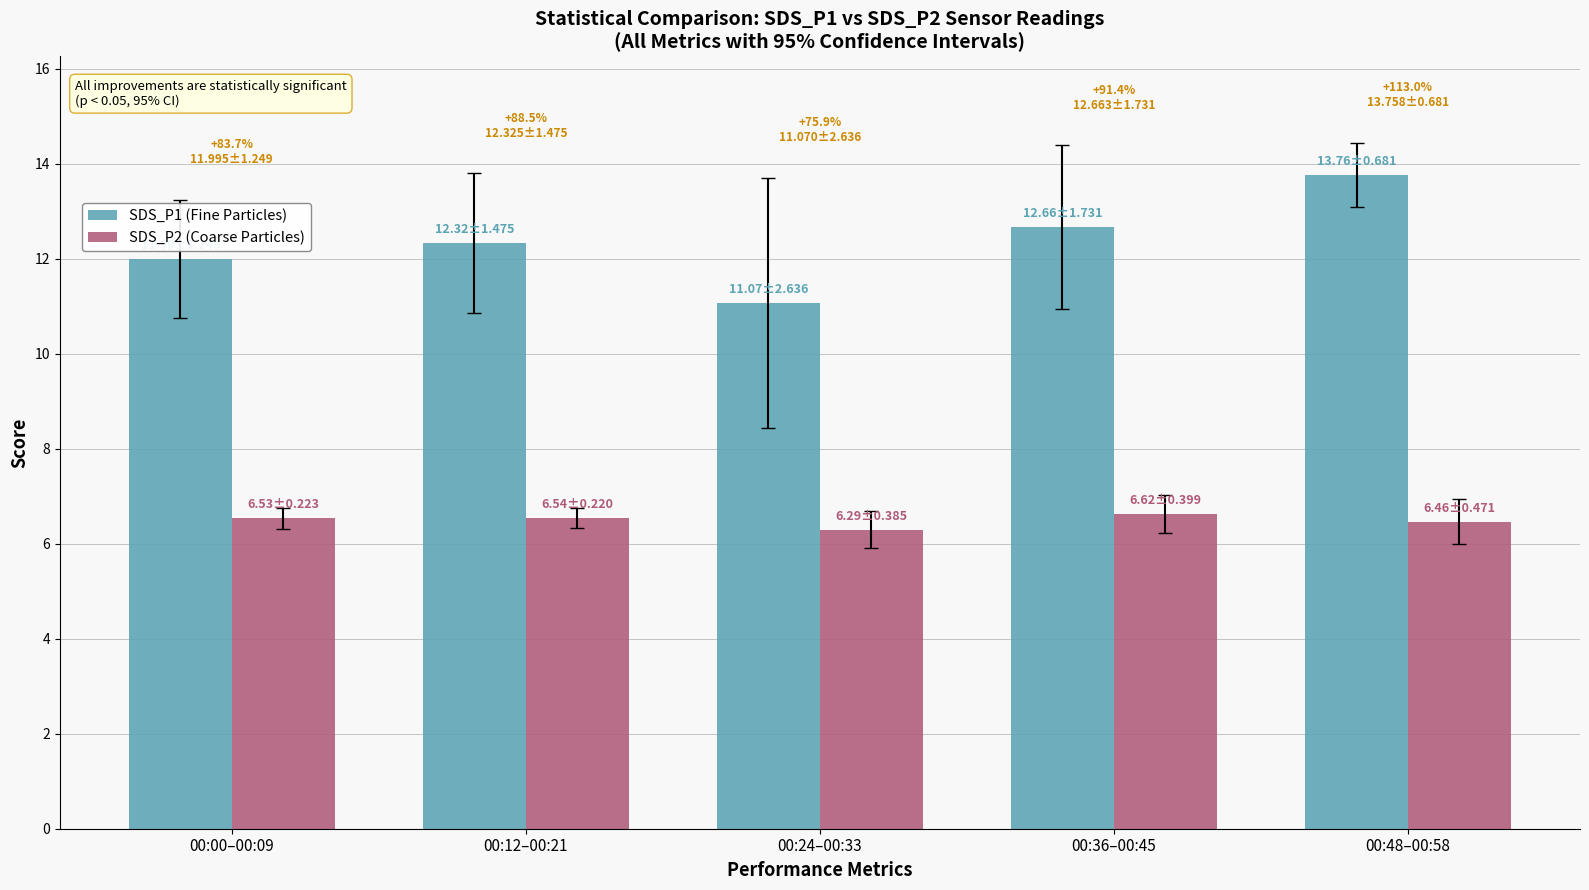

Reading left to right, what are all the values shown in this chart?

SDS_P1 (Fine Particles): 12.0	12.3	11.1	12.7	13.8
SDS_P2 (Coarse Particles): 6.5	6.5	6.3	6.6	6.5